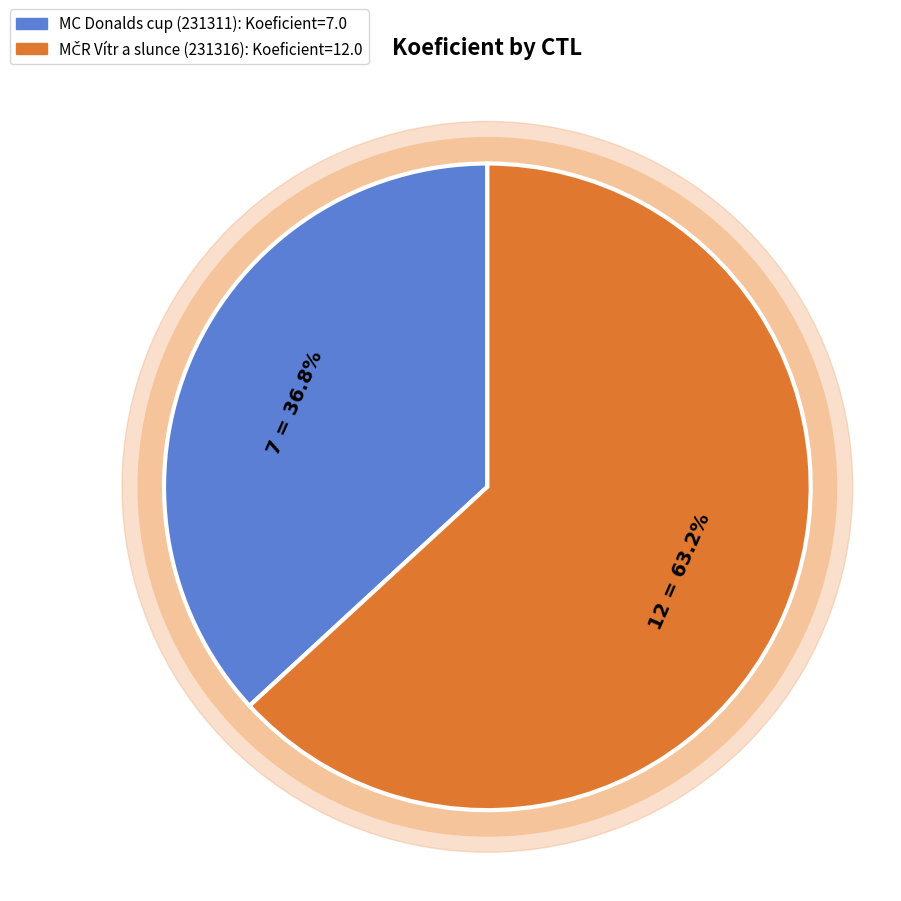

To the nearest percent, what portion does 231316 represent?

63%